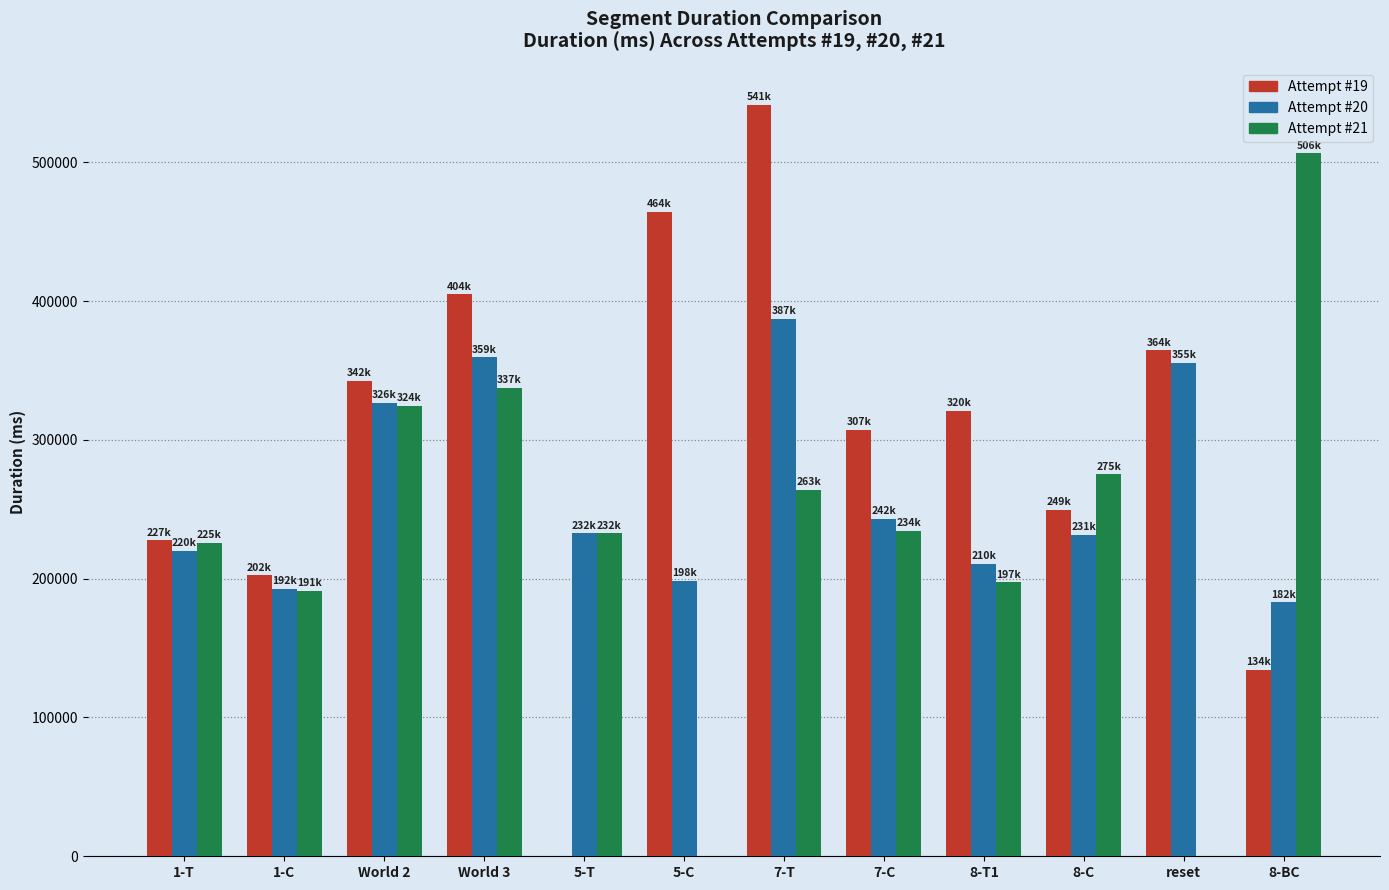

At which category does the chart reach its peak across all series?

7-T